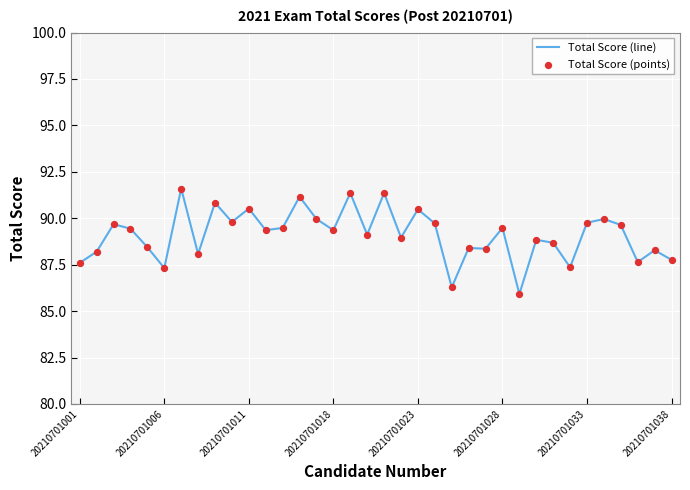

What is the difference between the maximum and minimum values?

5.7